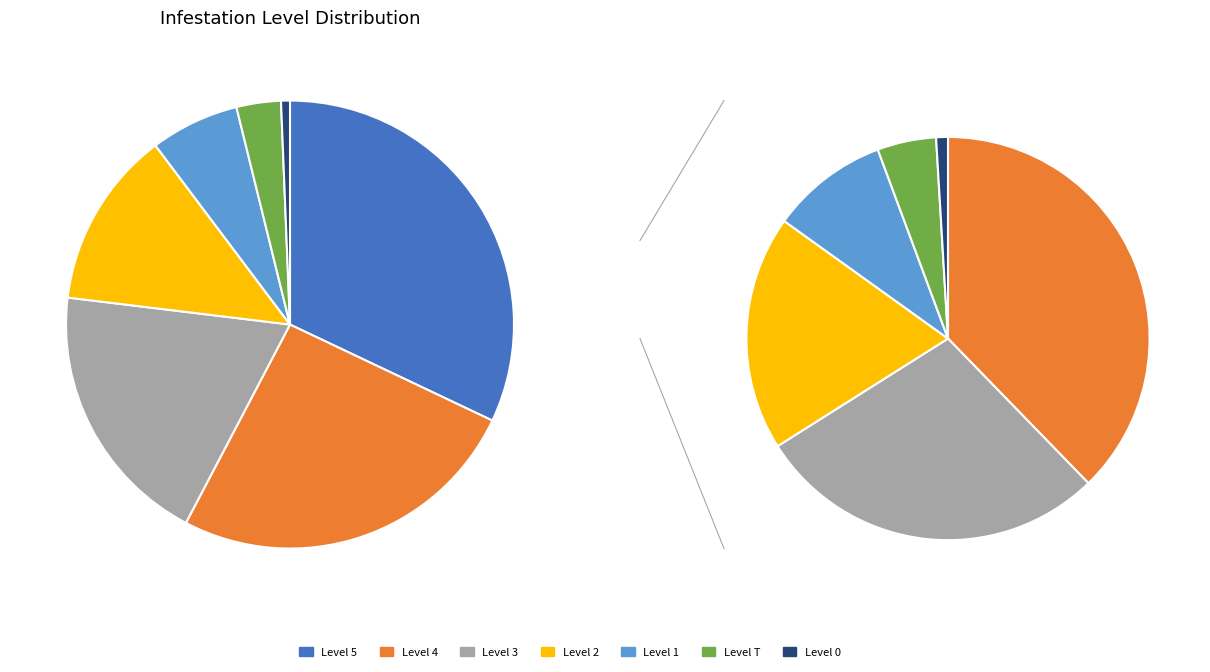

Count the number of slices in the pie.

7